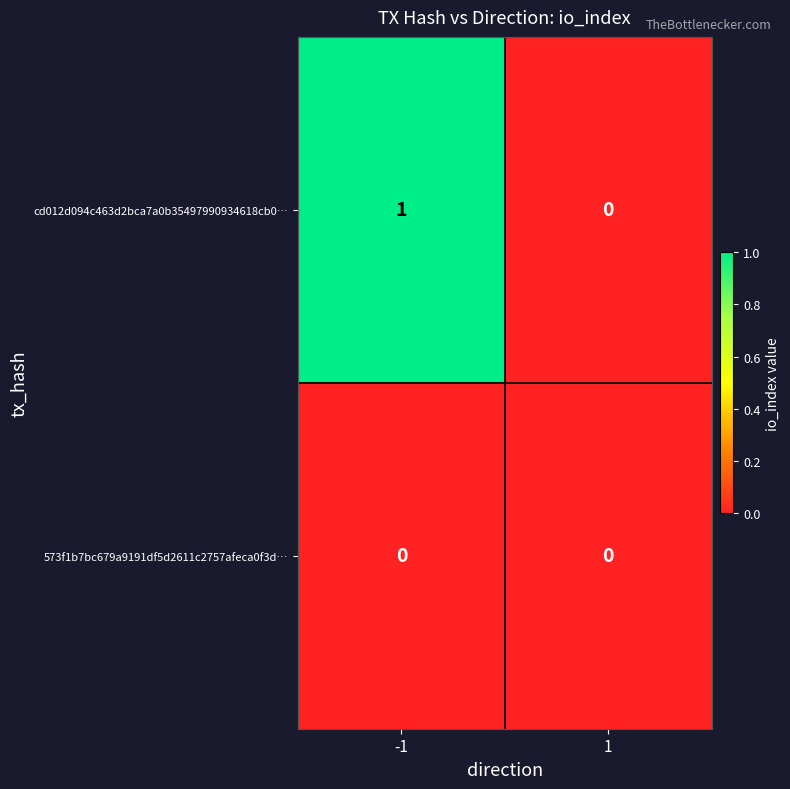

Count the number of categories in the chart.

2